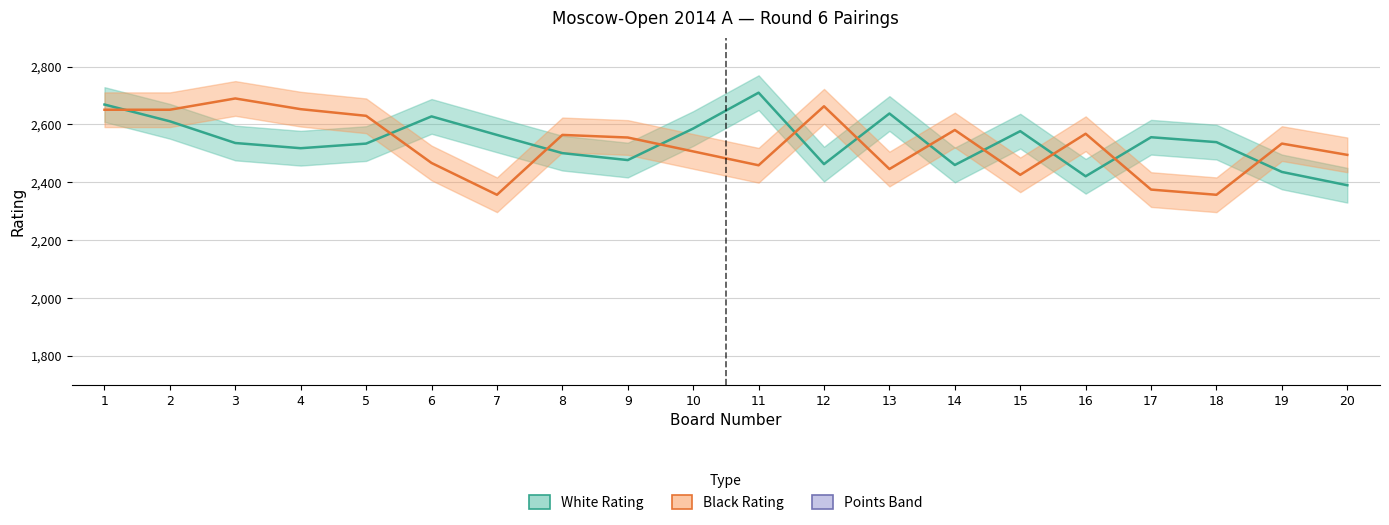

What is the total value across all series at 13?

8634